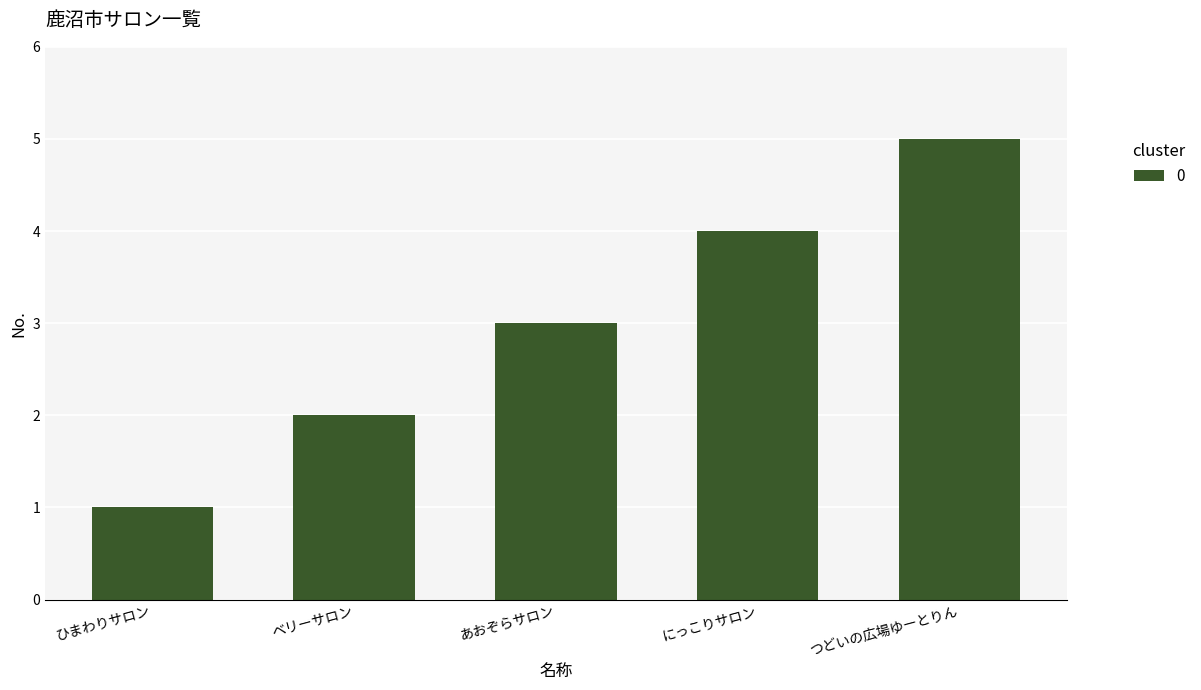

Rank the categories by value from lowest to highest.

ひまわりサロン, ベリーサロン, あおぞらサロン, にっこりサロン, つどいの広場ゆーとりん